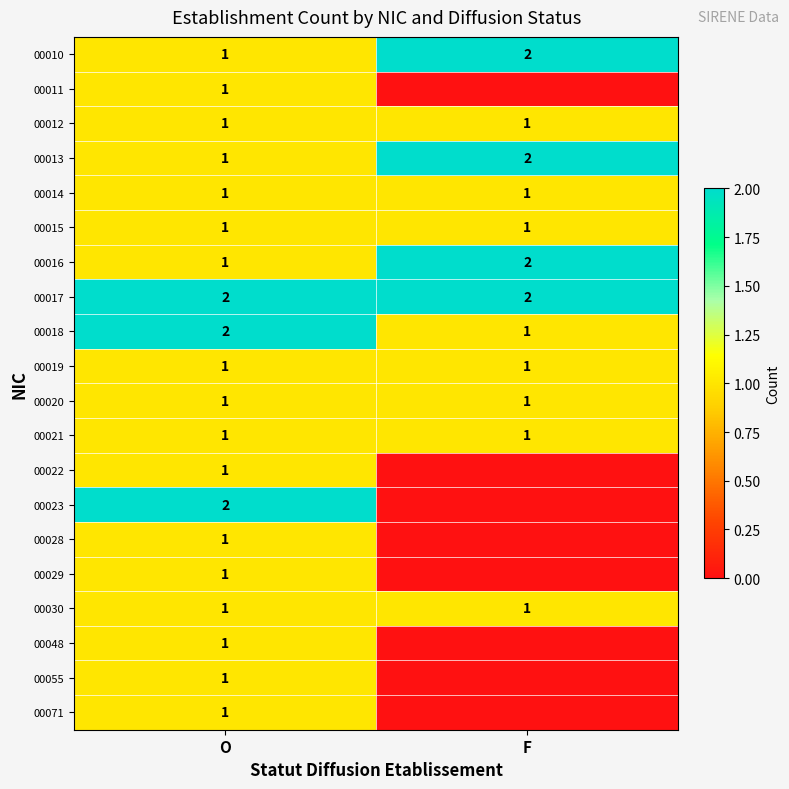

At how many categories does at least one series exceed 0?

2